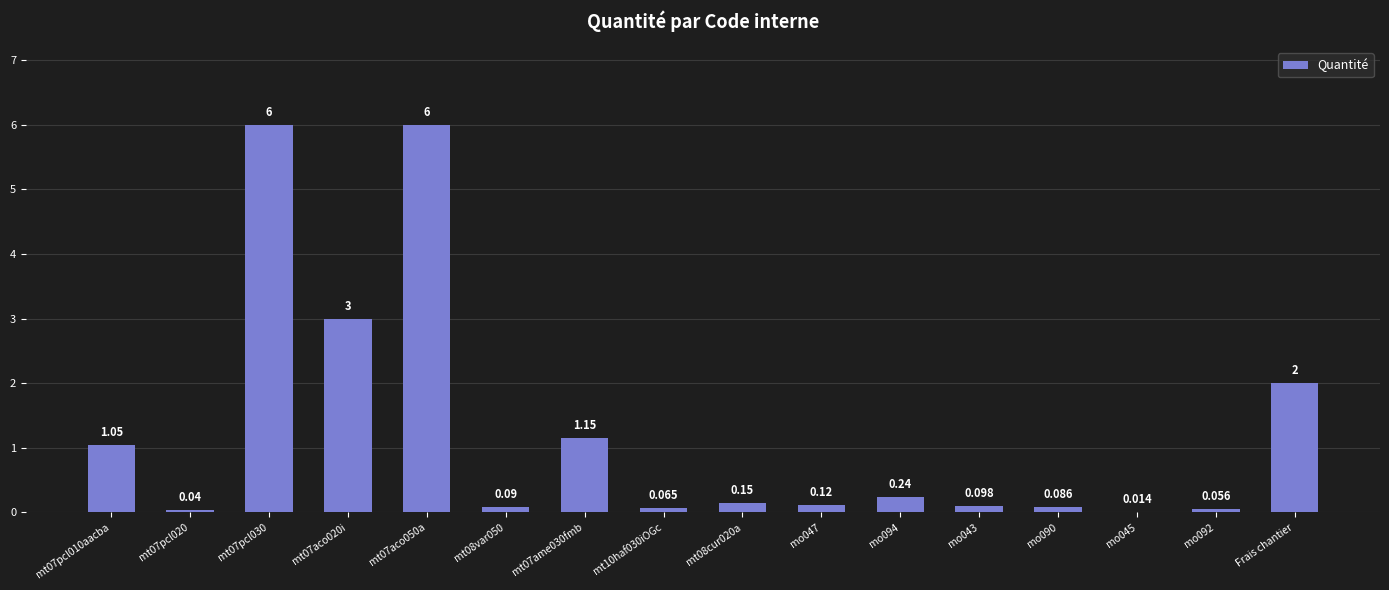

The chart shows a value of 0.0 at mo045. True or false?

True